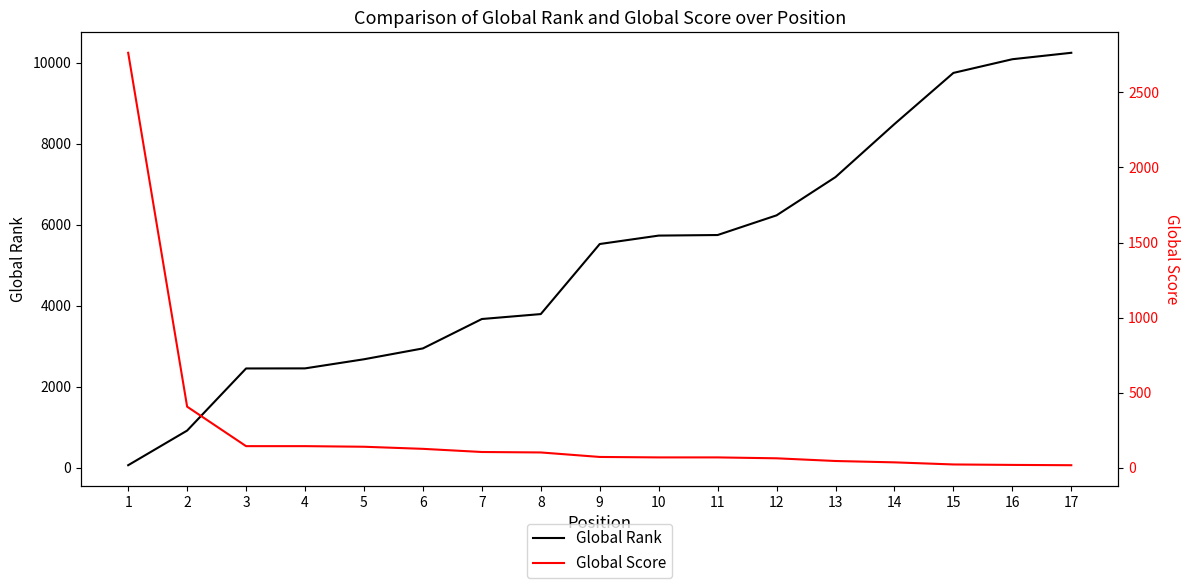

How many intersections are there between Global Score and Global Rank?

1